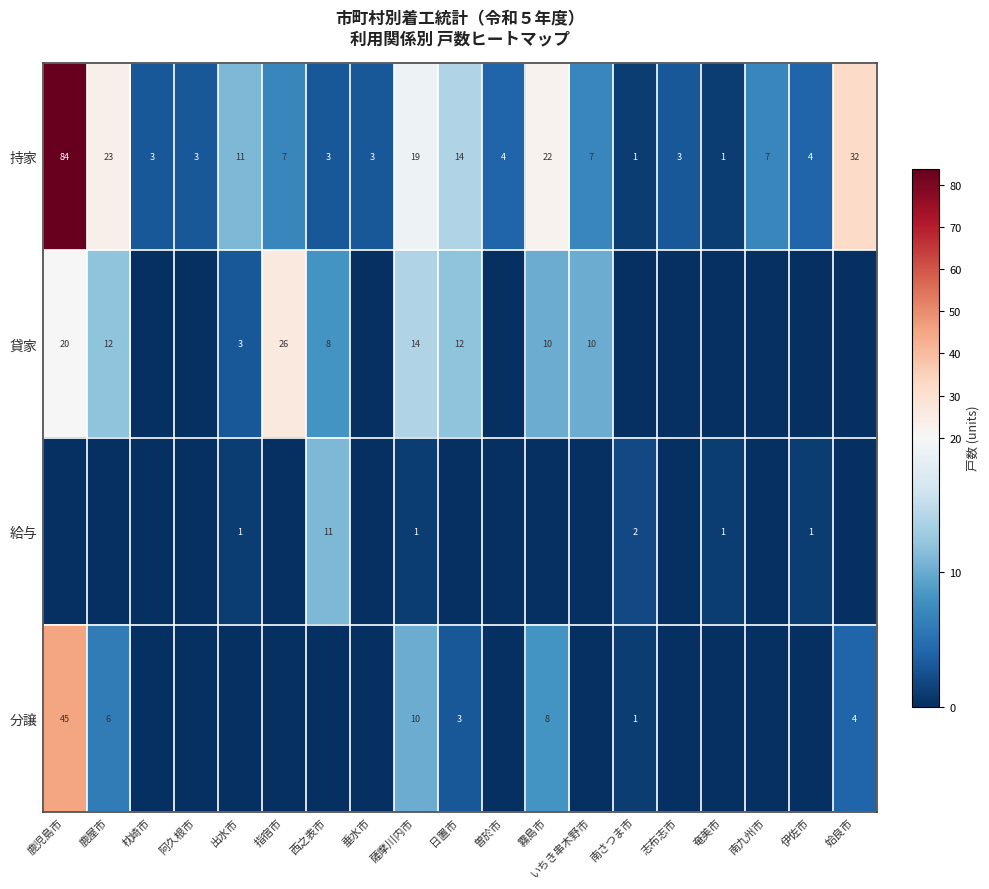

At which label does 持家 first exceed 7?

鹿児島市